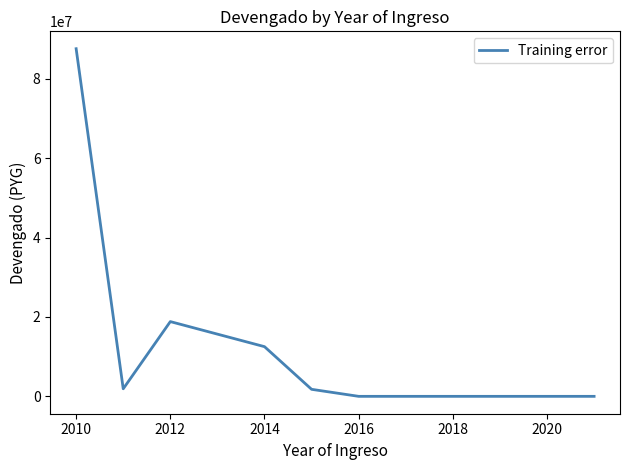

What is the difference between the maximum and minimum values?

87600000